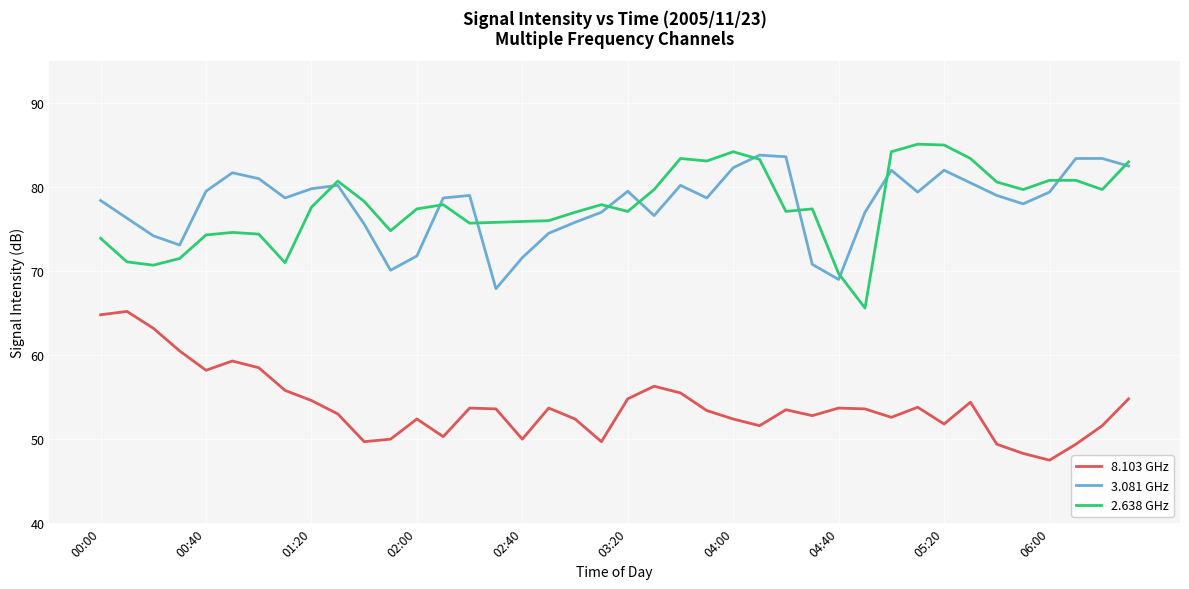

True or false: 8.103 GHz and 2.638 GHz cross at least once.

False